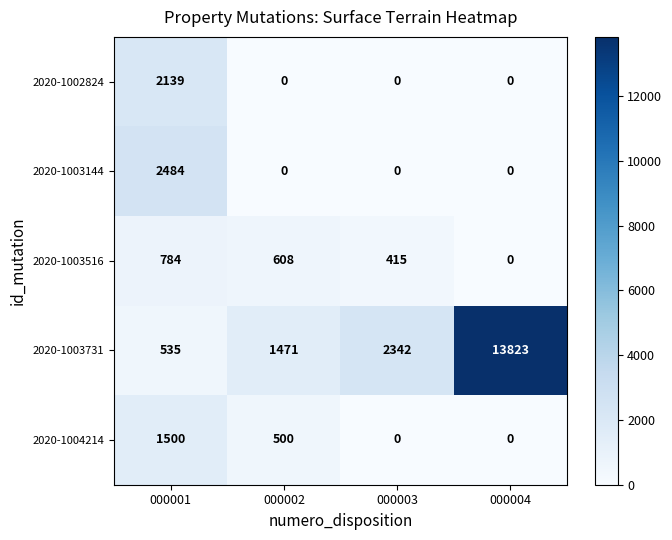

The 2020-1002824 series shows 3831 at 000001. True or false?

False